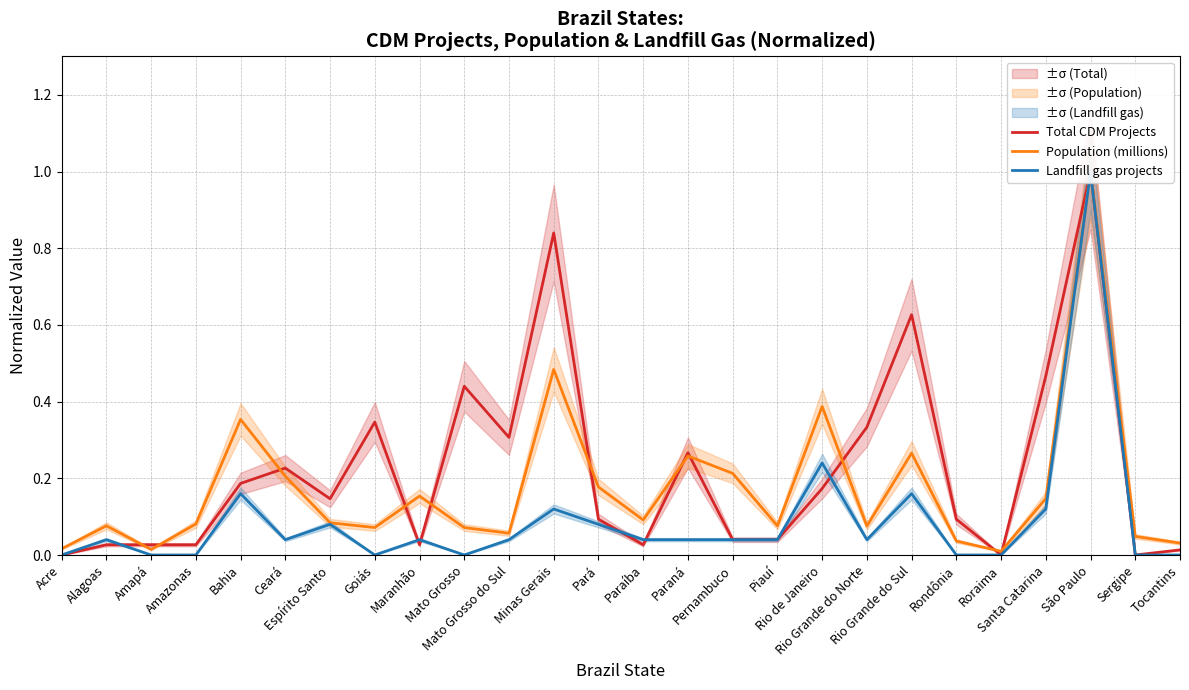

At which label is Total CDM Projects closest to 0?

Acre